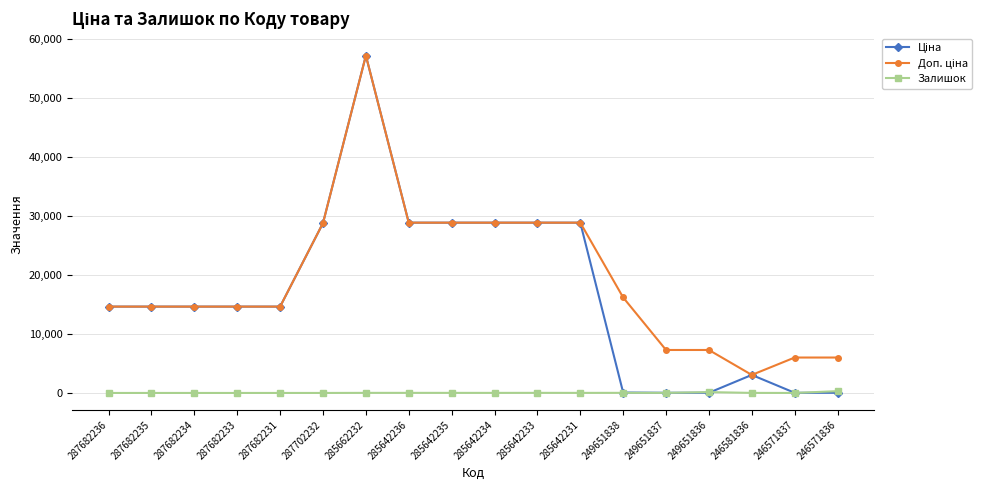

At how many categories does at least one series exceed 15801?

8